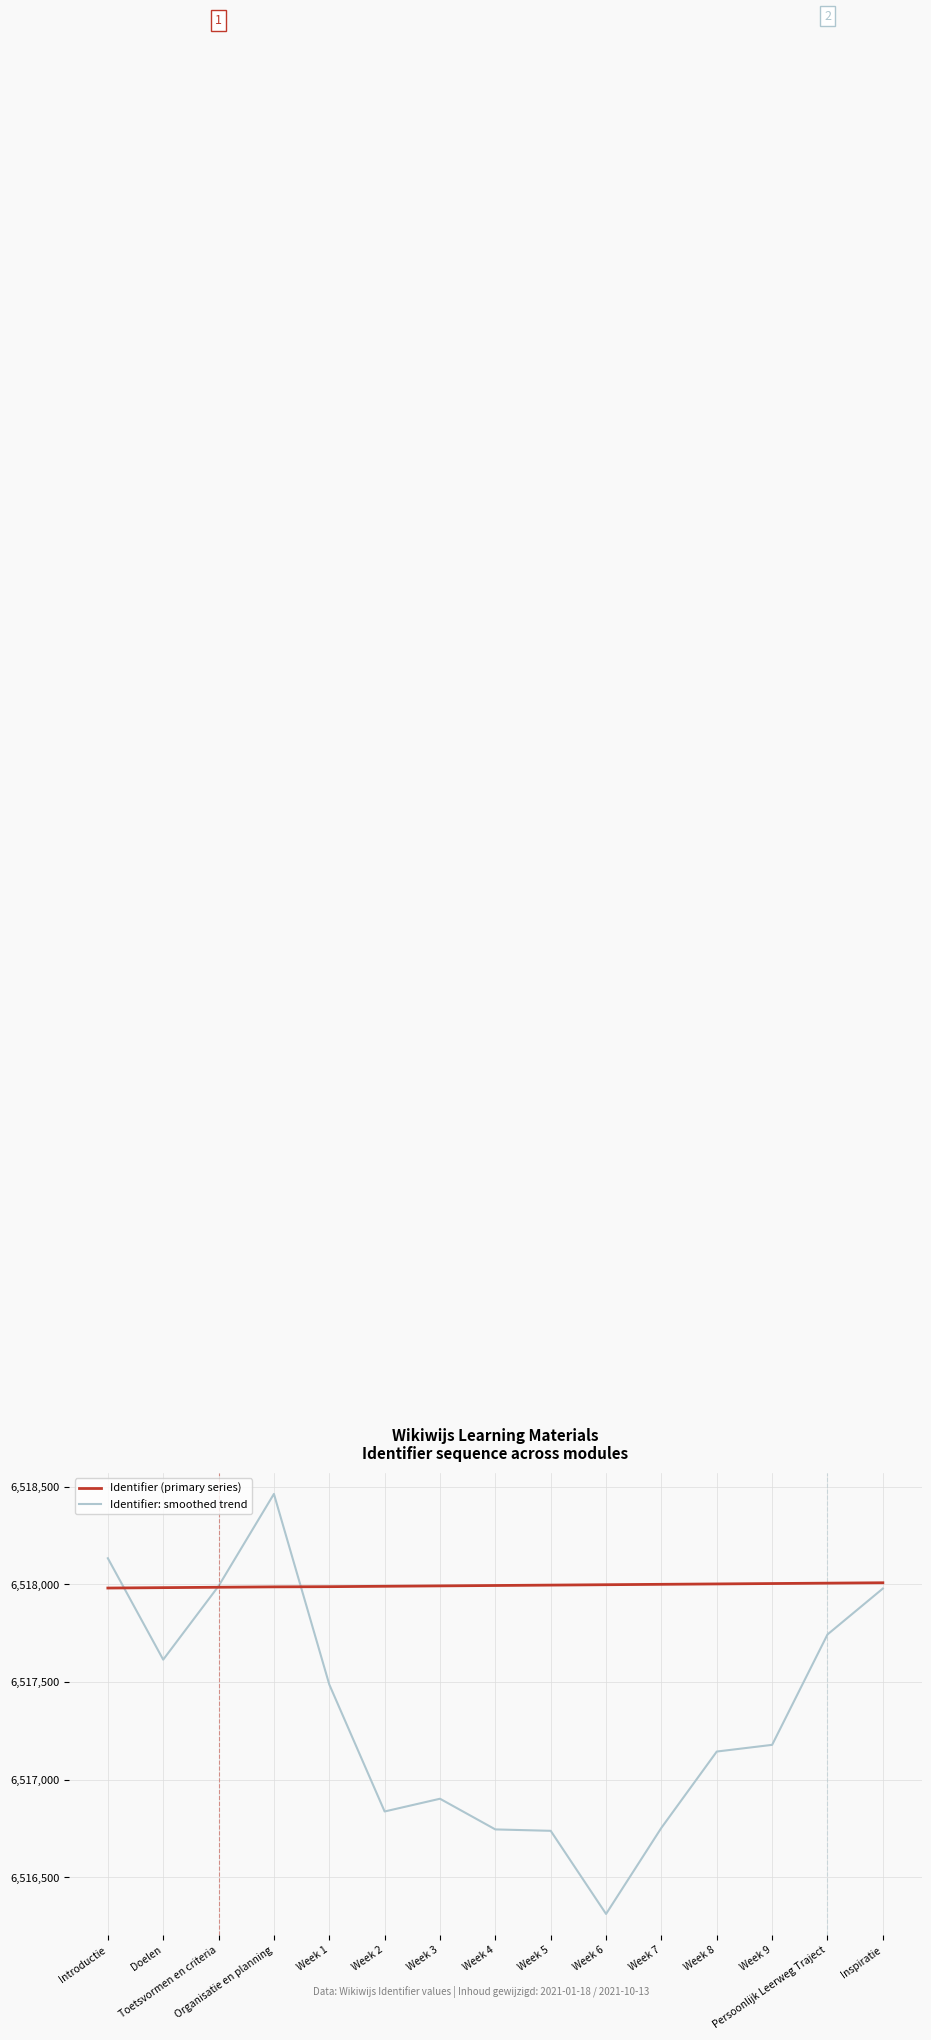

What is the total value across all series at Week 8?

13035146.3